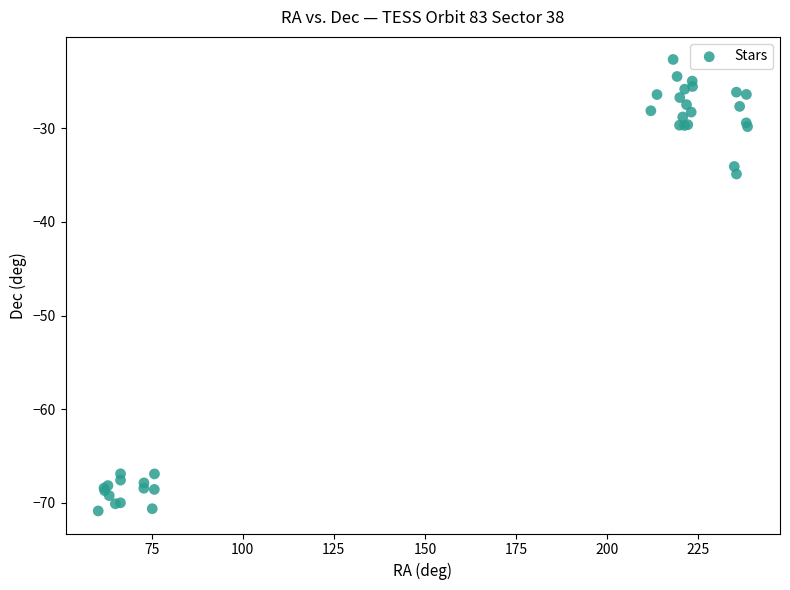

What Y value in the scatter plot is closest to -46?

-34.9